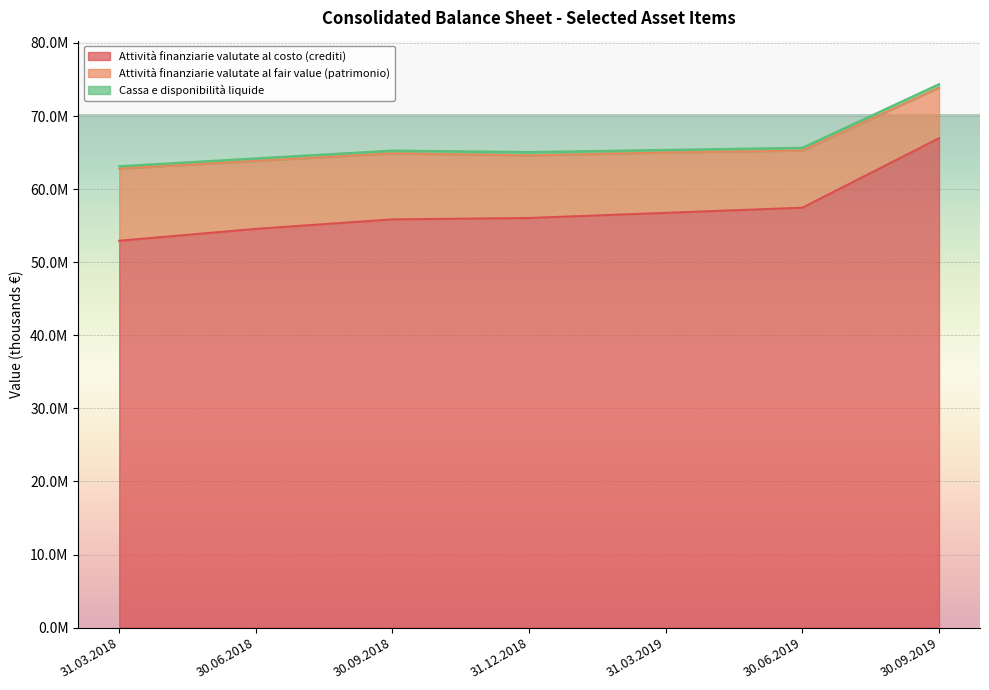

List the labels in order of Attività finanziarie valutate al fair value (patrimonio) value, largest first.

31.03.2018, 30.06.2018, 30.09.2018, 31.12.2018, 31.03.2019, 30.06.2019, 30.09.2019